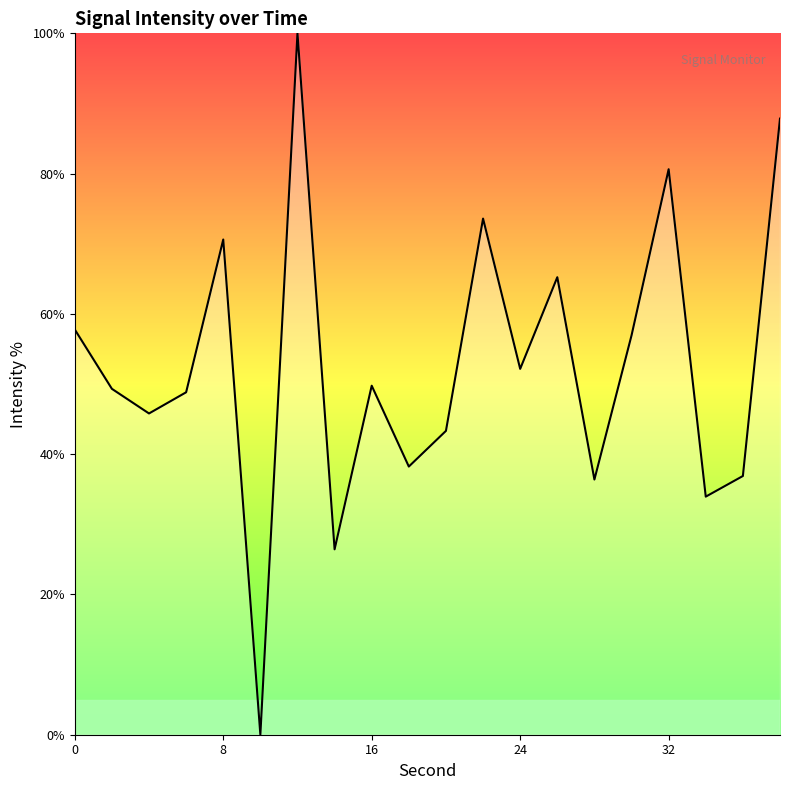

What is the greatest value displayed?

100.0